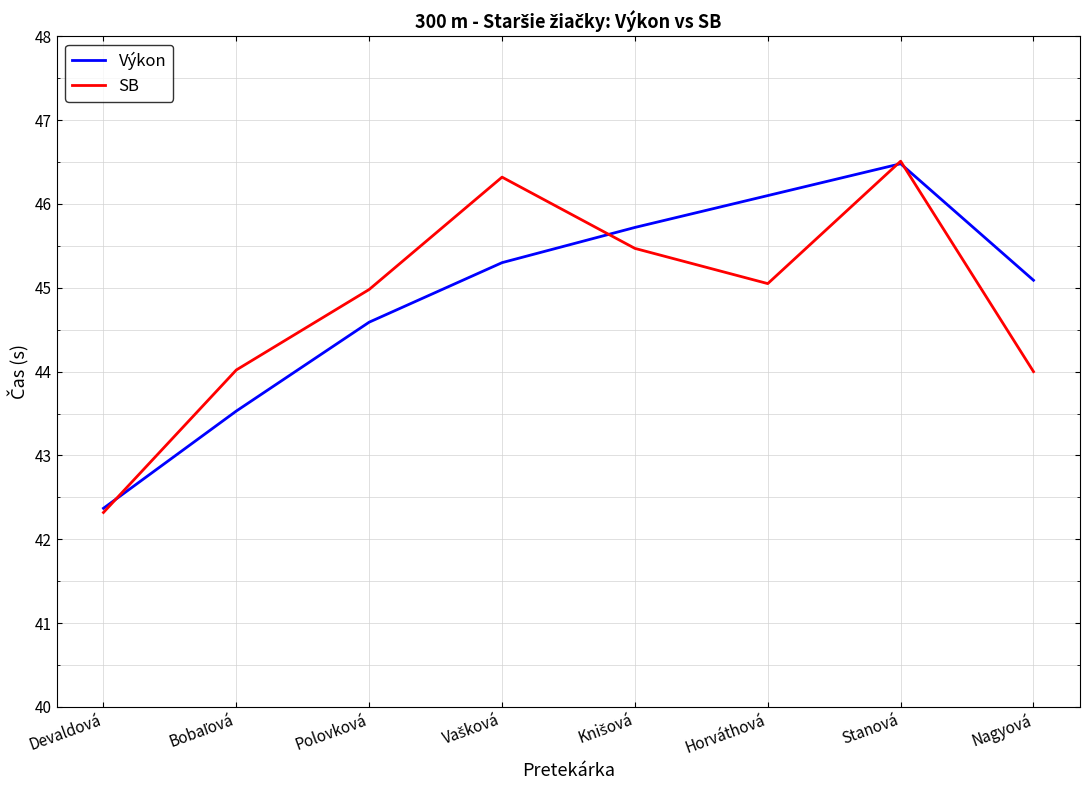

What position from the left is Stanová?

7